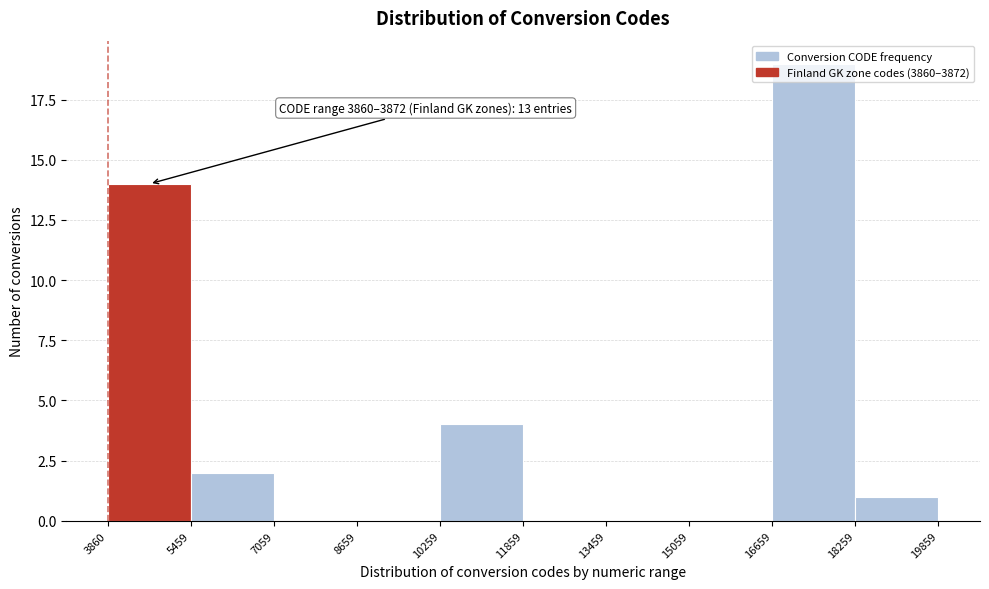

Over which range of the x-axis is the bar tallest?

16659 to 18259